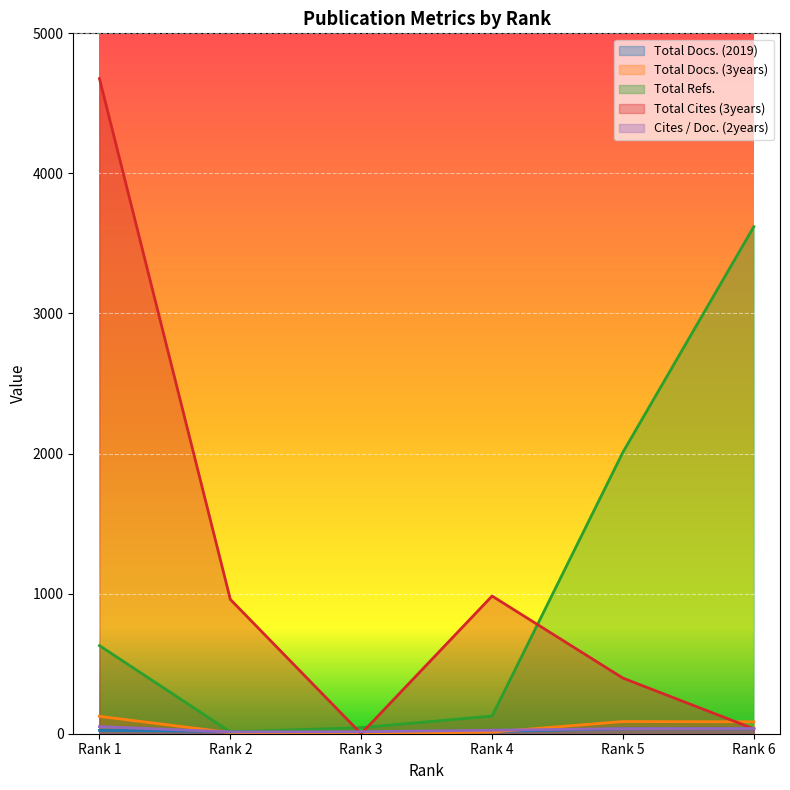

What is the value of the Cites / Doc. (2years) point at the 3rd from the left?

14